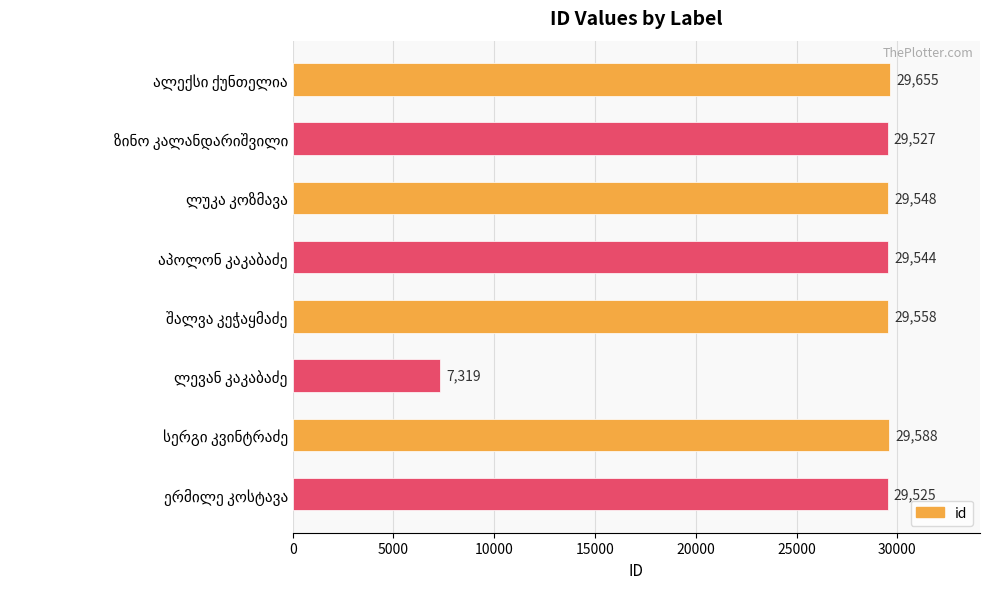

What is the smallest value displayed?

7319